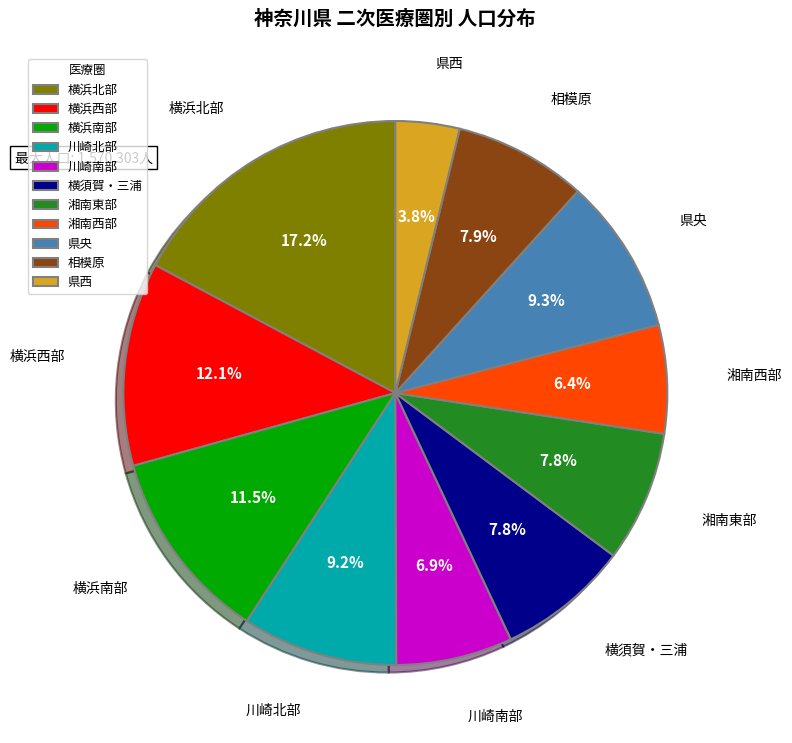

Does 湘南西部 represent more than half of the total?

No